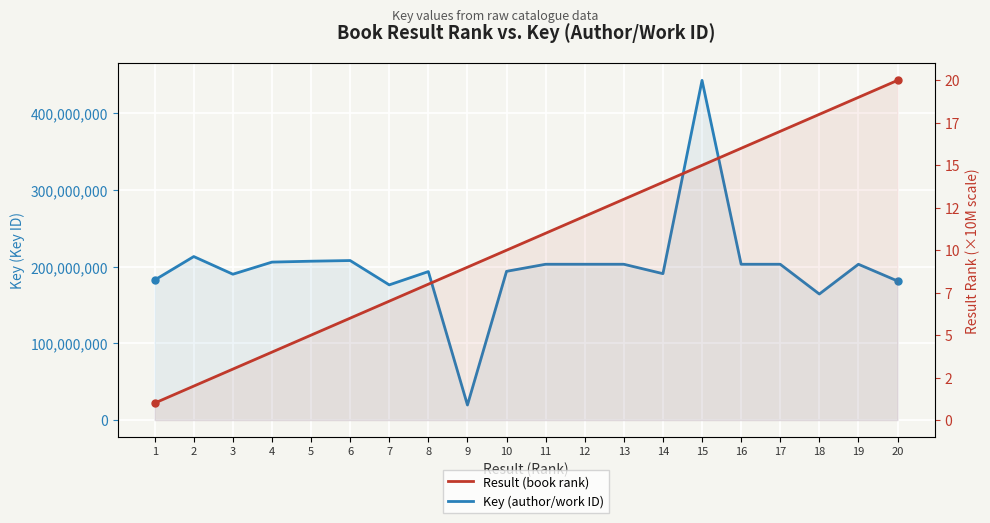

What are all the series names shown in the legend?

Key (author/work ID), Result (book rank)